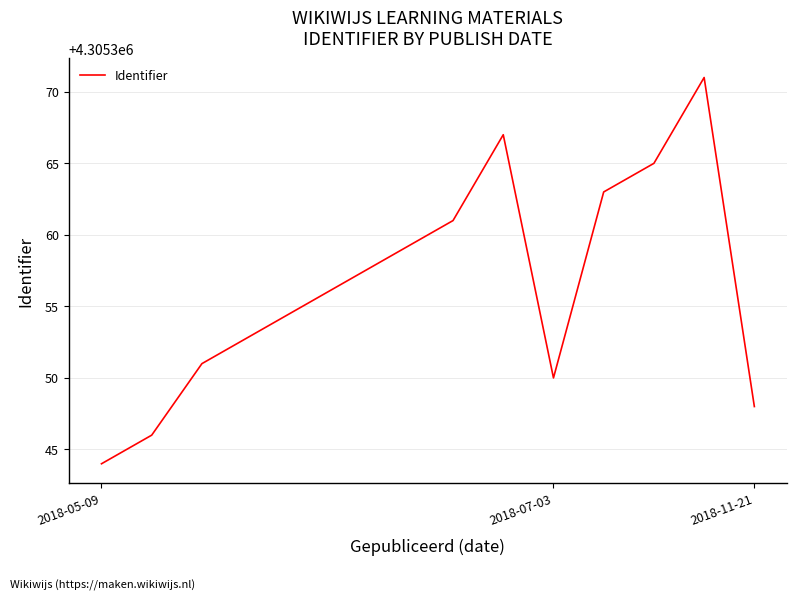

Is this an area chart (filled region under the line)?

No